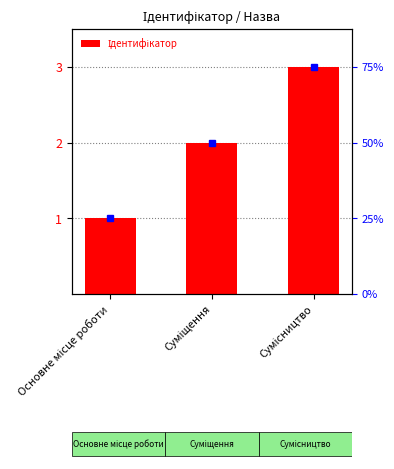

What is the label of the 2nd bar from the right?

Суміщення